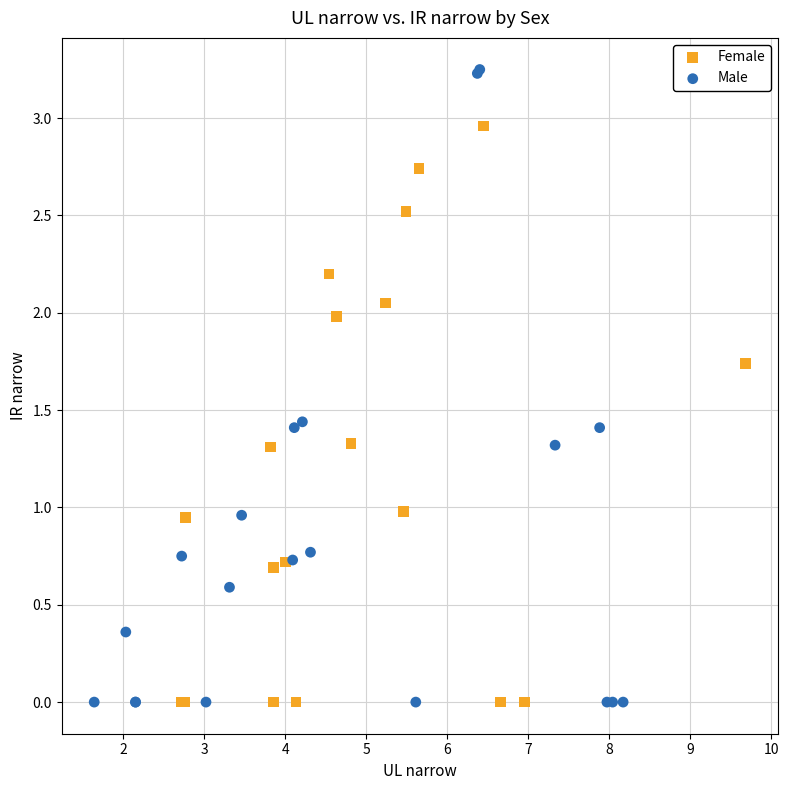

Which series has the largest Y range (max minus min)?

Male